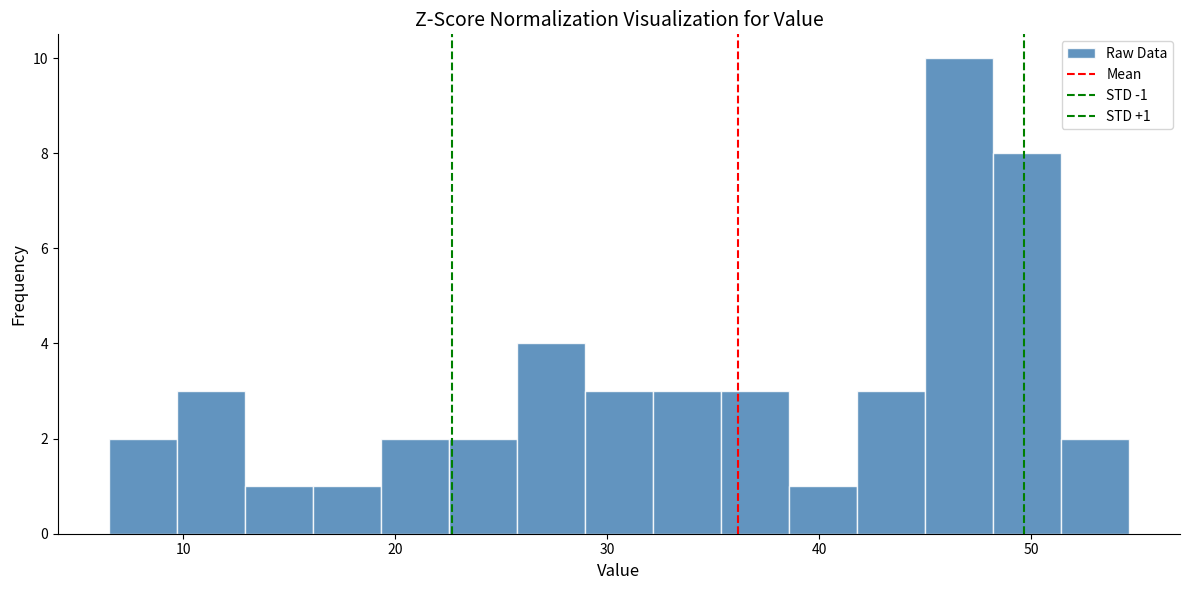

Around what value on the x-axis is the tallest bar? Give the approximate position of its centre, as read against the axis.

47